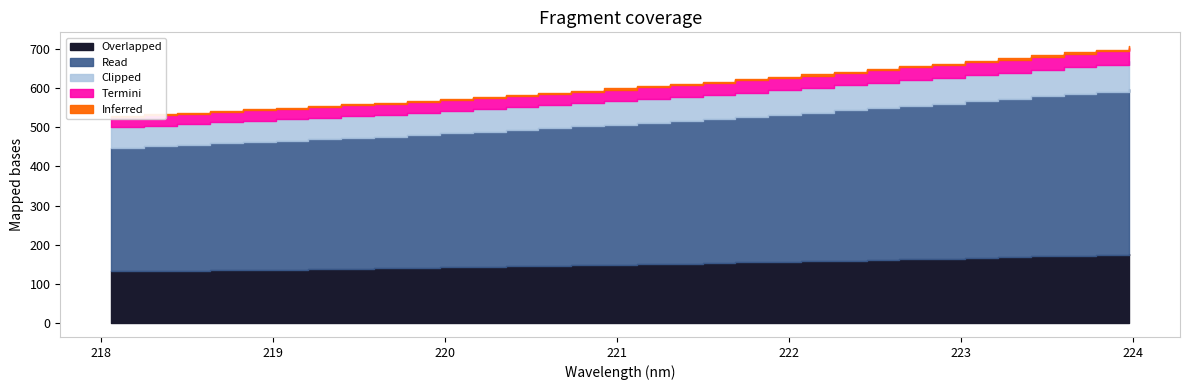

What is the label of the 25th point from the right?

219.3979